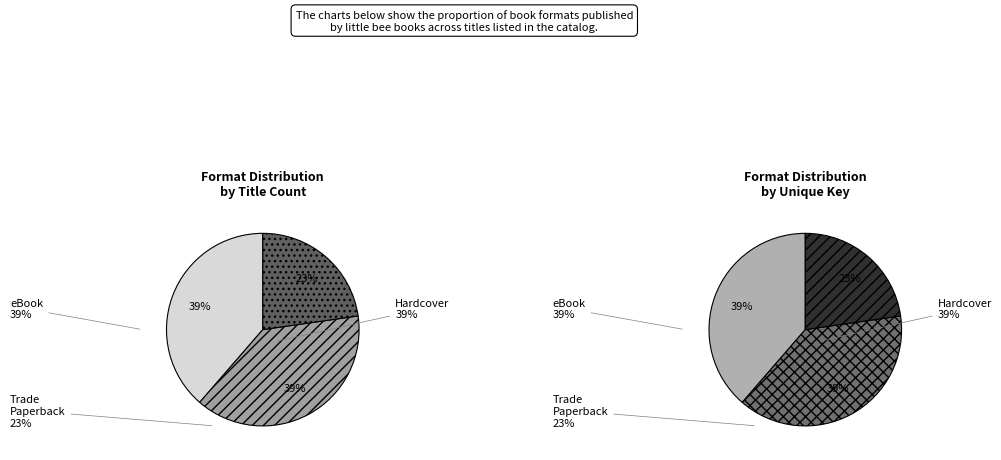

How much of the chart is everything except Trade Paperback?

77.3%